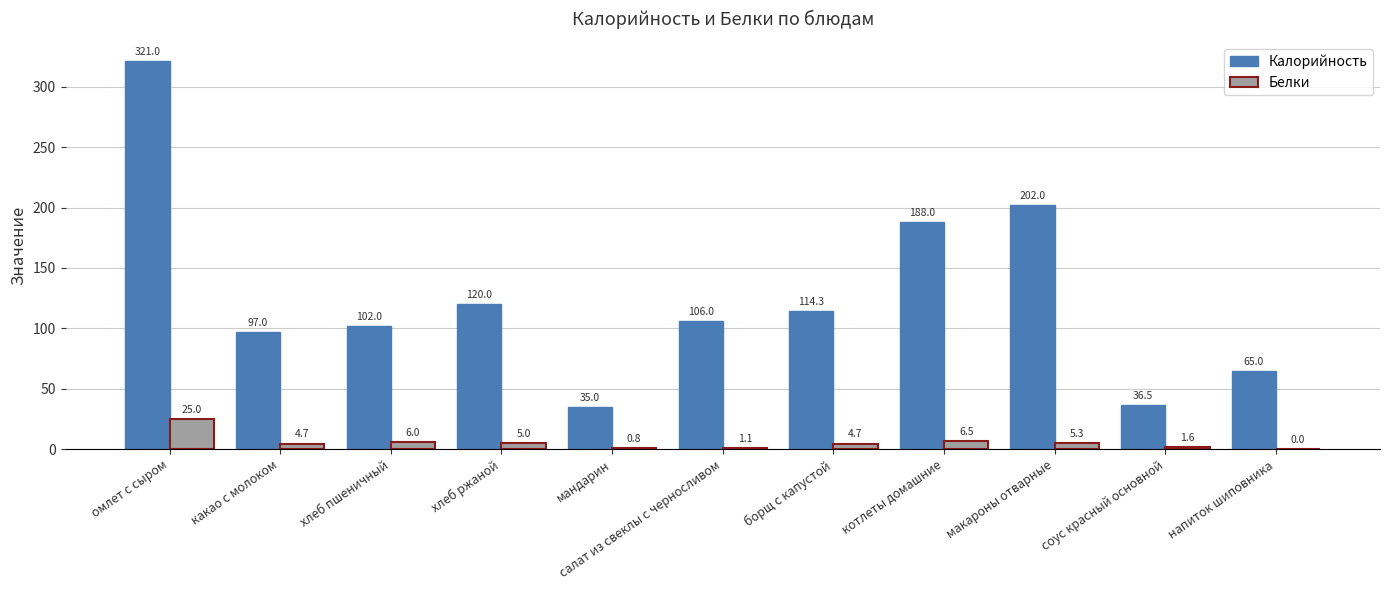

Which series changed the most between омлет с сыром and соус красный основной?

Калорийность